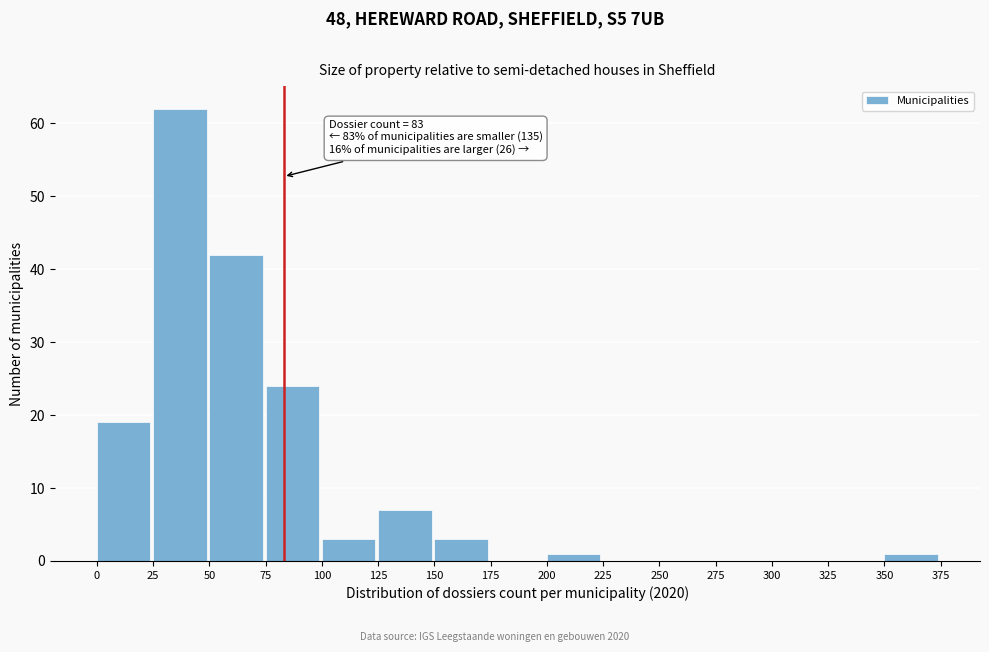

Over which range of the x-axis is the bar tallest?

25 to 50